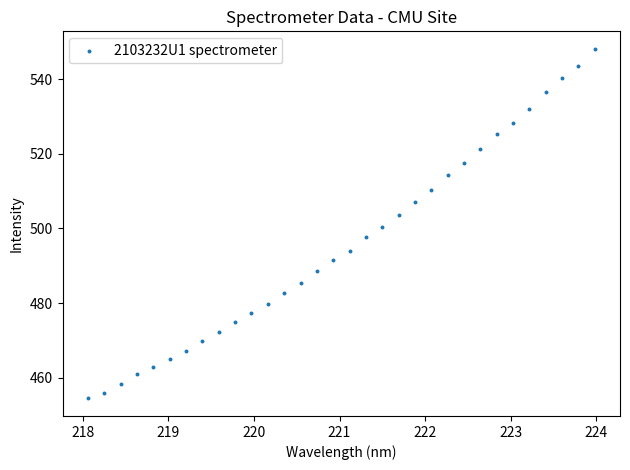

What is the range of Y values (max minus min)?

93.7